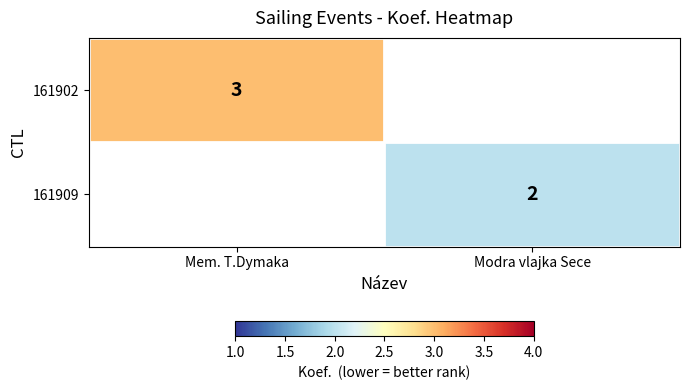

Is it true that 161909 equals 1 at Modra vlajka Sece?

False